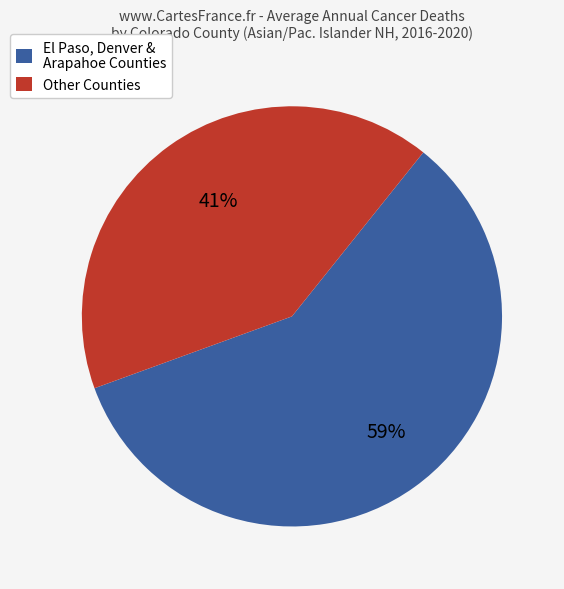

To the nearest percent, what is the average slice percentage?

50%